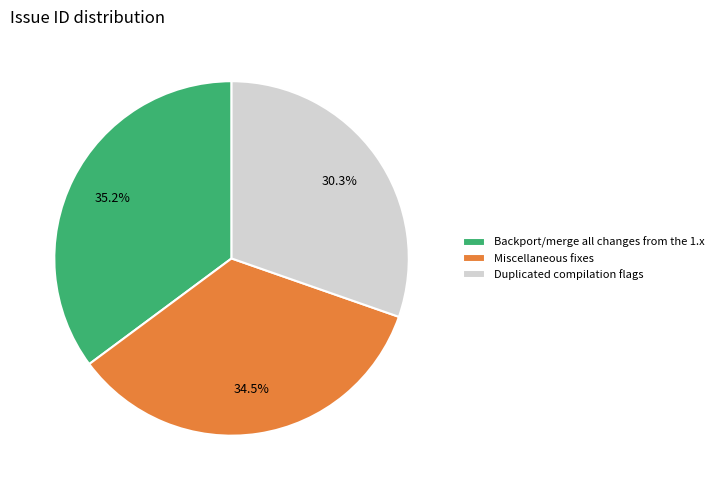

Count the number of slices in the pie.

3